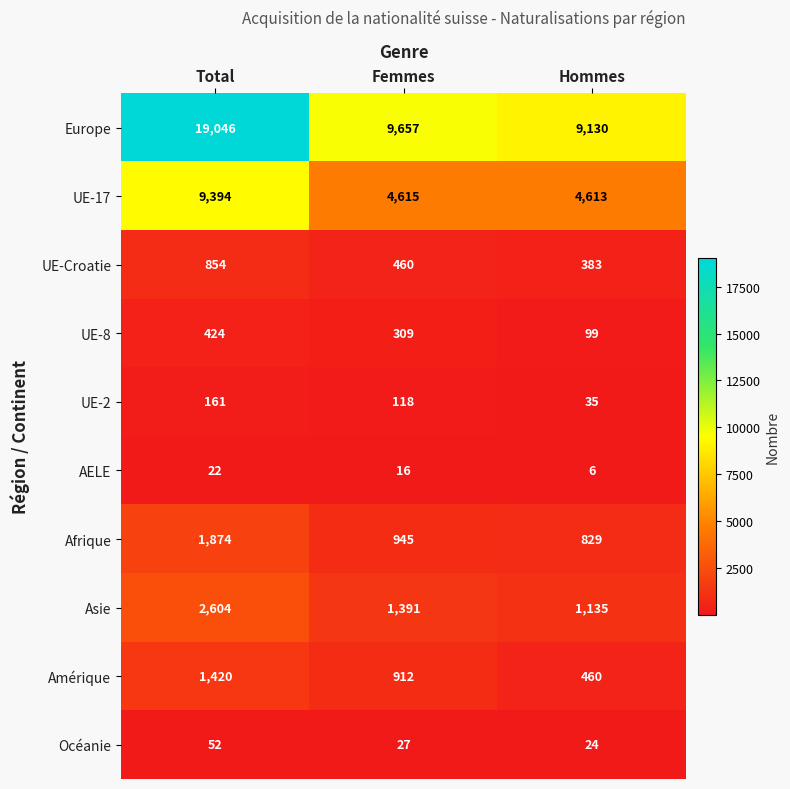

Which series has the widest spread of values?

Europe